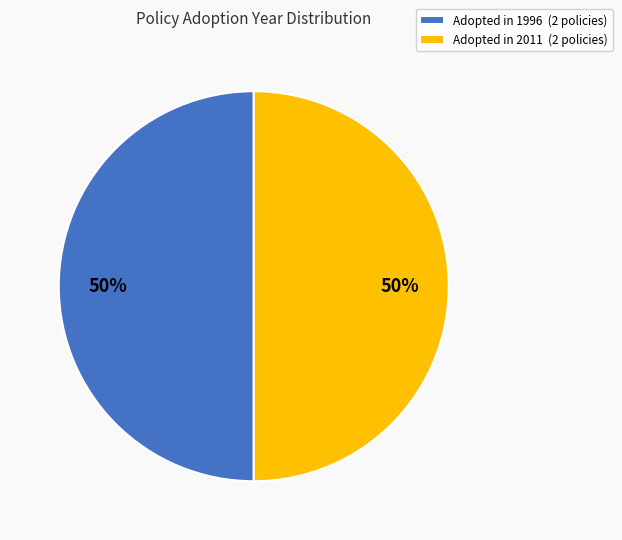

To the nearest percent, what percentage of the pie is Adopted in 2011 (2 policies)?

50%